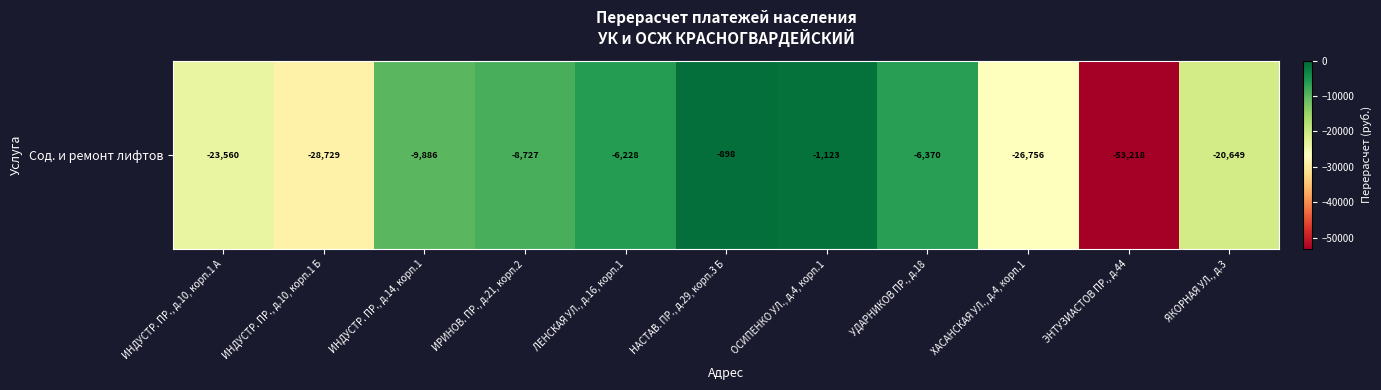

What is the change in value from ИНДУСТР. ПР., д.14, корп.1 to НАСТАВ. ПР., д.29, корп.3 Б?

+8988.2